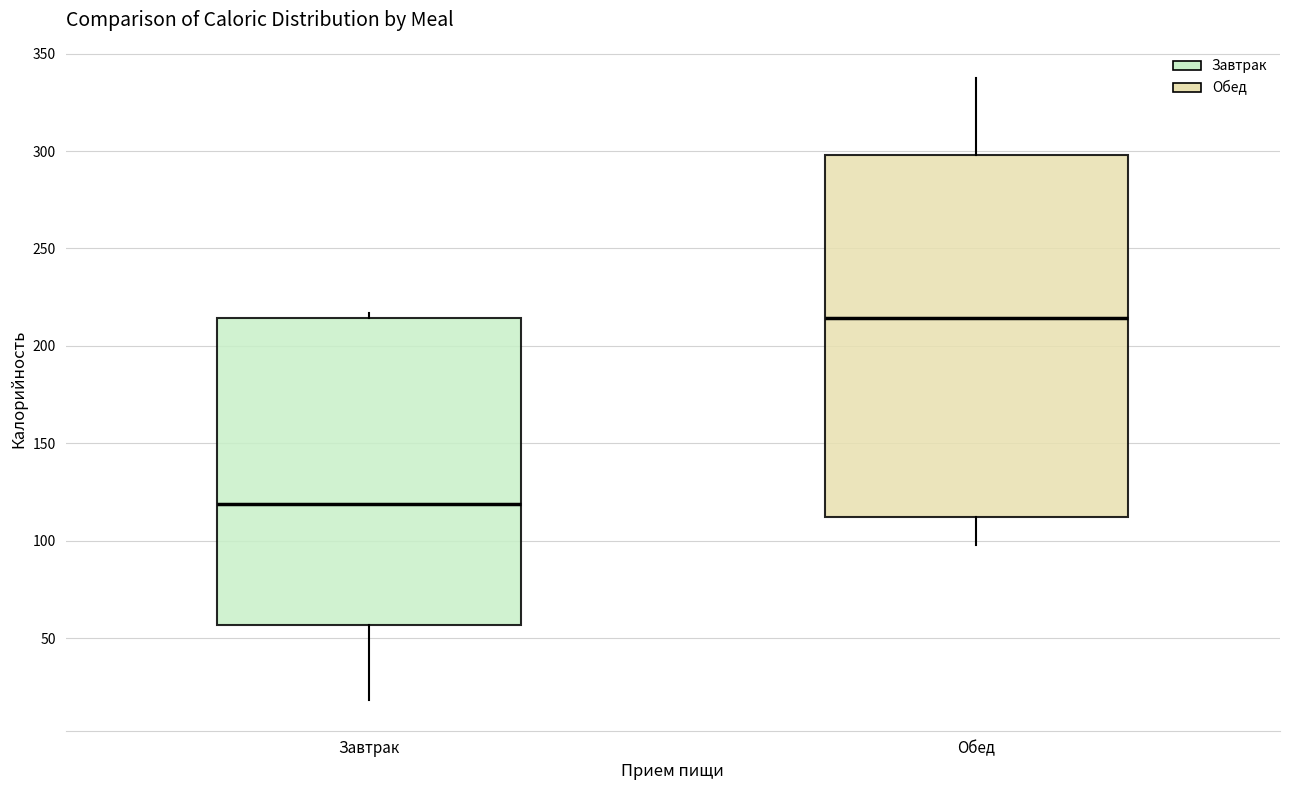

Comparing the boxes themselves (not the whiskers), which one is the tallest?

Обед